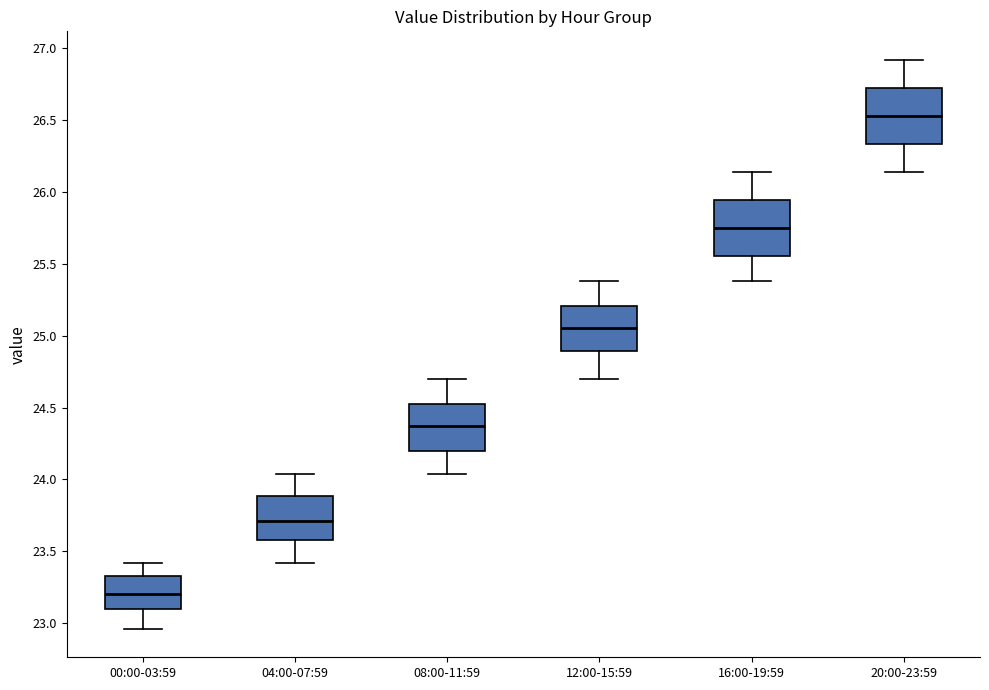

Reading left to right, read every box against the y-axis: the position of its median line, the range the box covers, and the ends of its whiskers. The values are not printed on the chart, so give them approximately, as read against the axis.

00:00-03:59: median 23.20, box 23.10 to 23.35, whiskers 22.95 to 23.40
04:00-07:59: median 23.70, box 23.60 to 23.90, whiskers 23.40 to 24.05
08:00-11:59: median 24.35, box 24.20 to 24.55, whiskers 24.05 to 24.70
12:00-15:59: median 25.05, box 24.90 to 25.20, whiskers 24.70 to 25.40
16:00-19:59: median 25.75, box 25.55 to 25.95, whiskers 25.40 to 26.15
20:00-23:59: median 26.55, box 26.35 to 26.75, whiskers 26.15 to 26.90